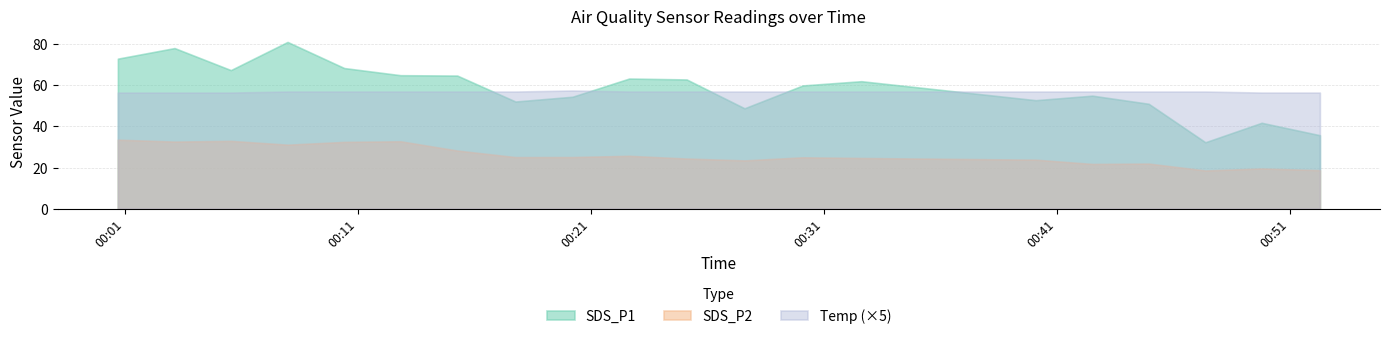

Is the value of SDS_P1 at 2021/10/07 00:52:18 greater than the value of Temp at 2021/10/07 00:49:48?

Yes